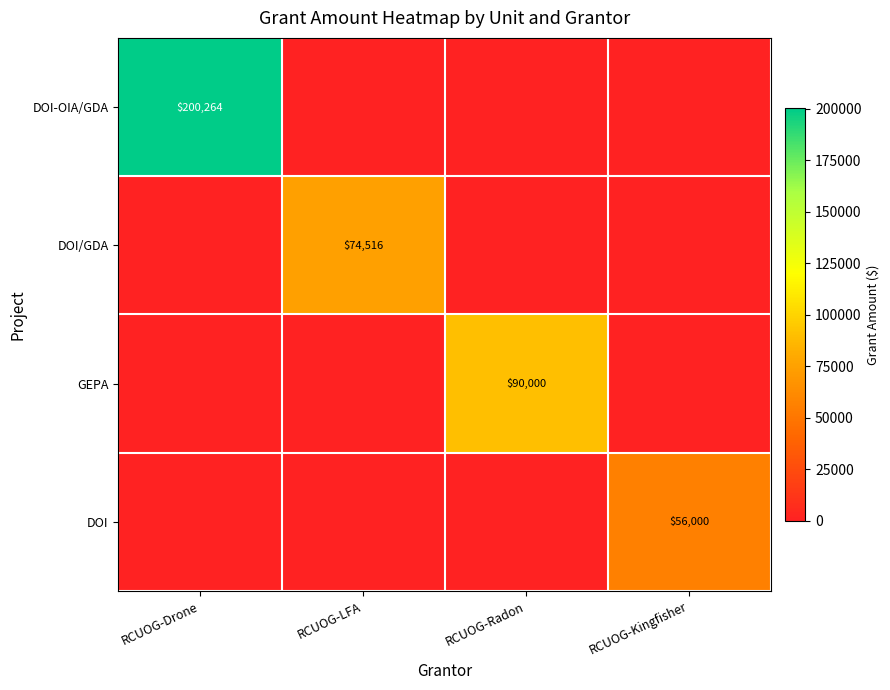

Is it true that GEPA equals 90000 at RCUOG-Radon?

True